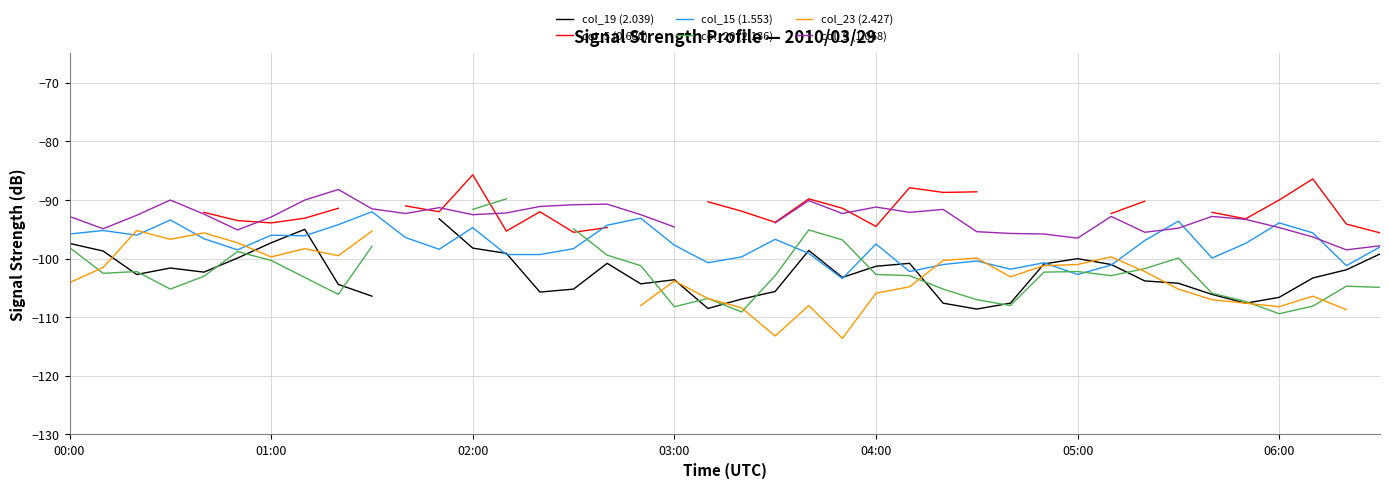

What is the maximum value for col_15 (1.553)?

-92.0